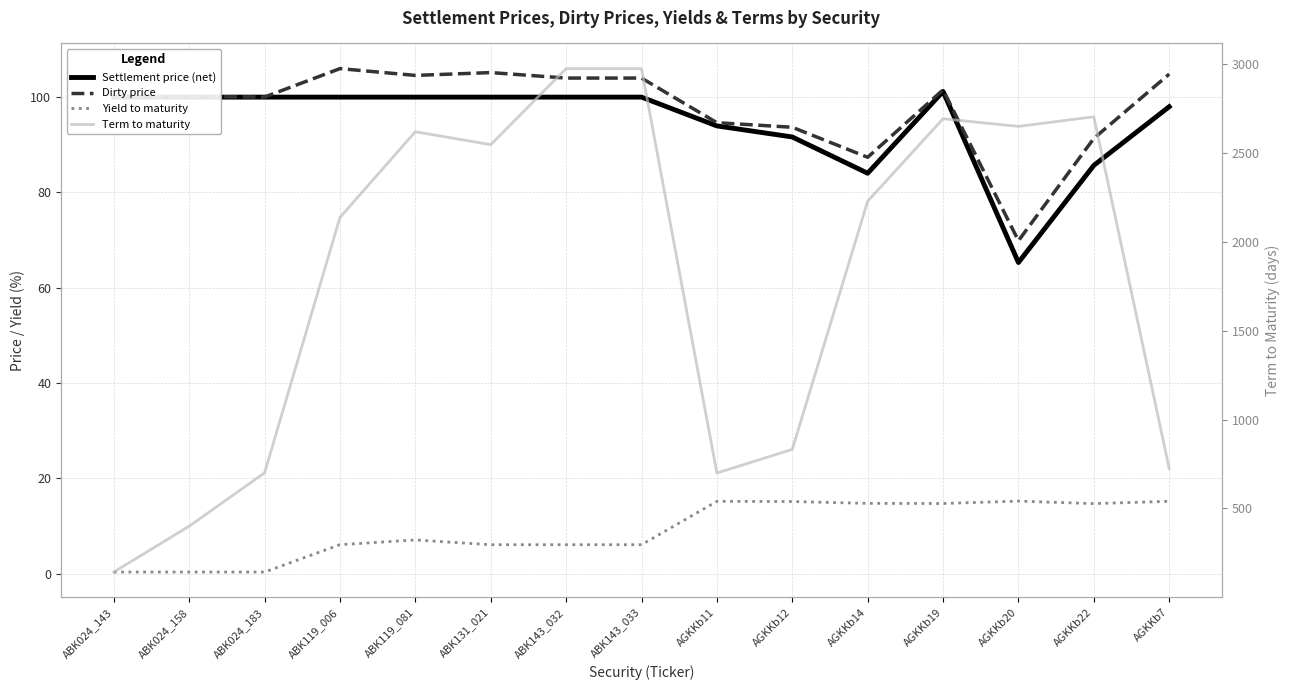

How many lines are shown in the chart?

4